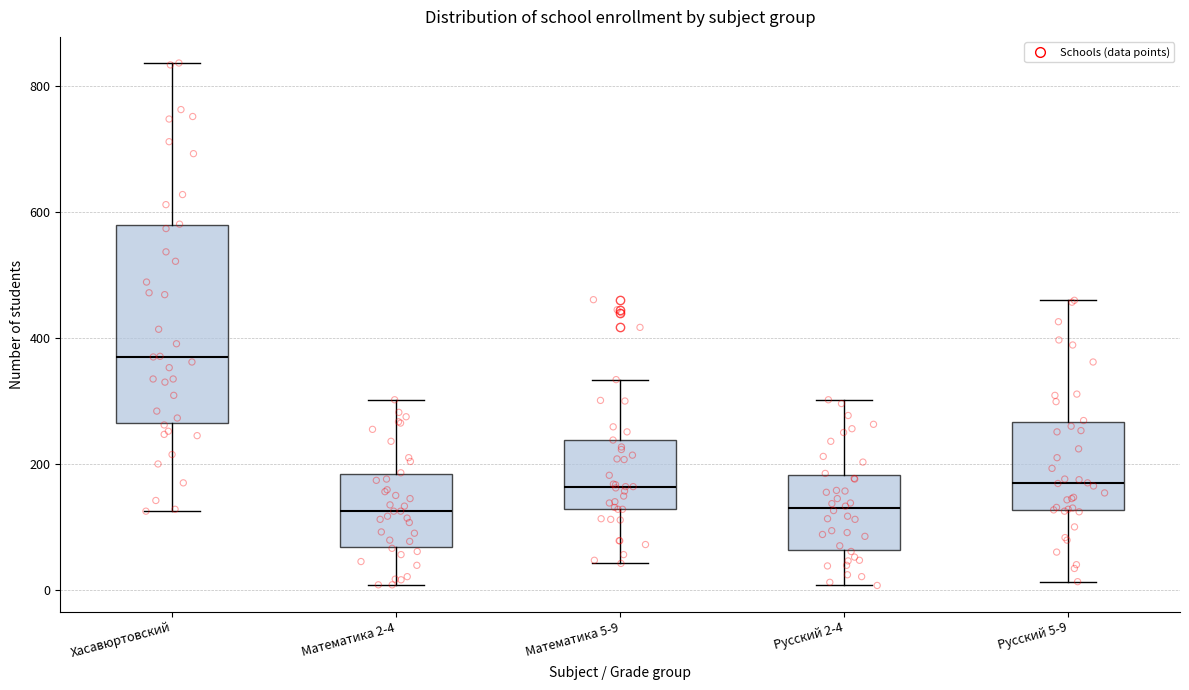

Which box has the highest median line?

Хасавюртовский